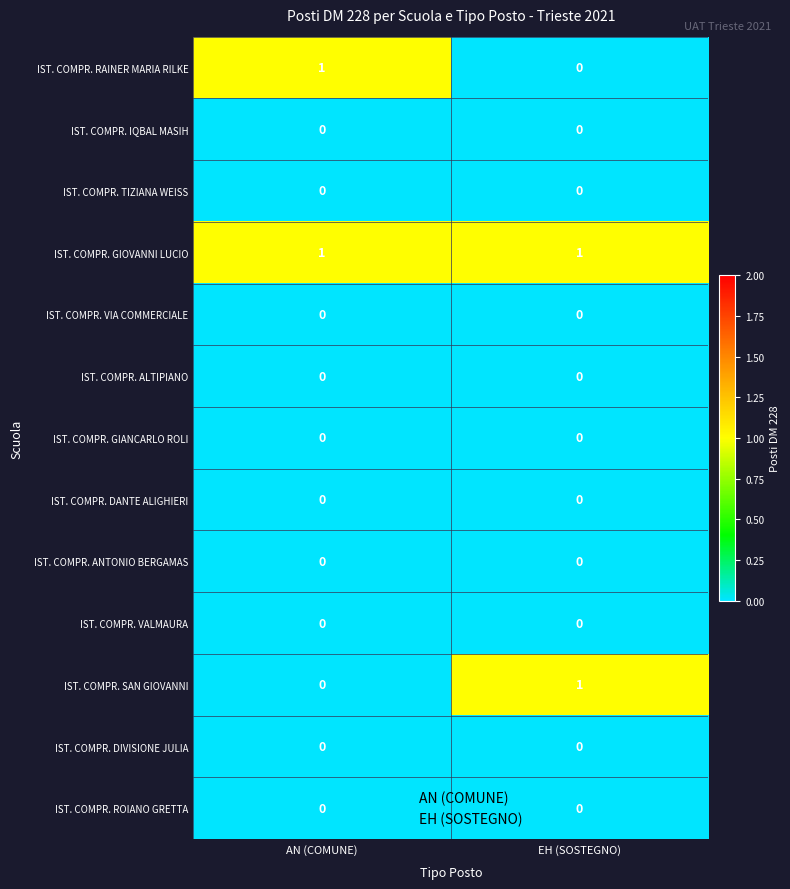

Is it true that IST. COMPR. SAN GIOVANNI equals 2 at EH (SOSTEGNO)?

False